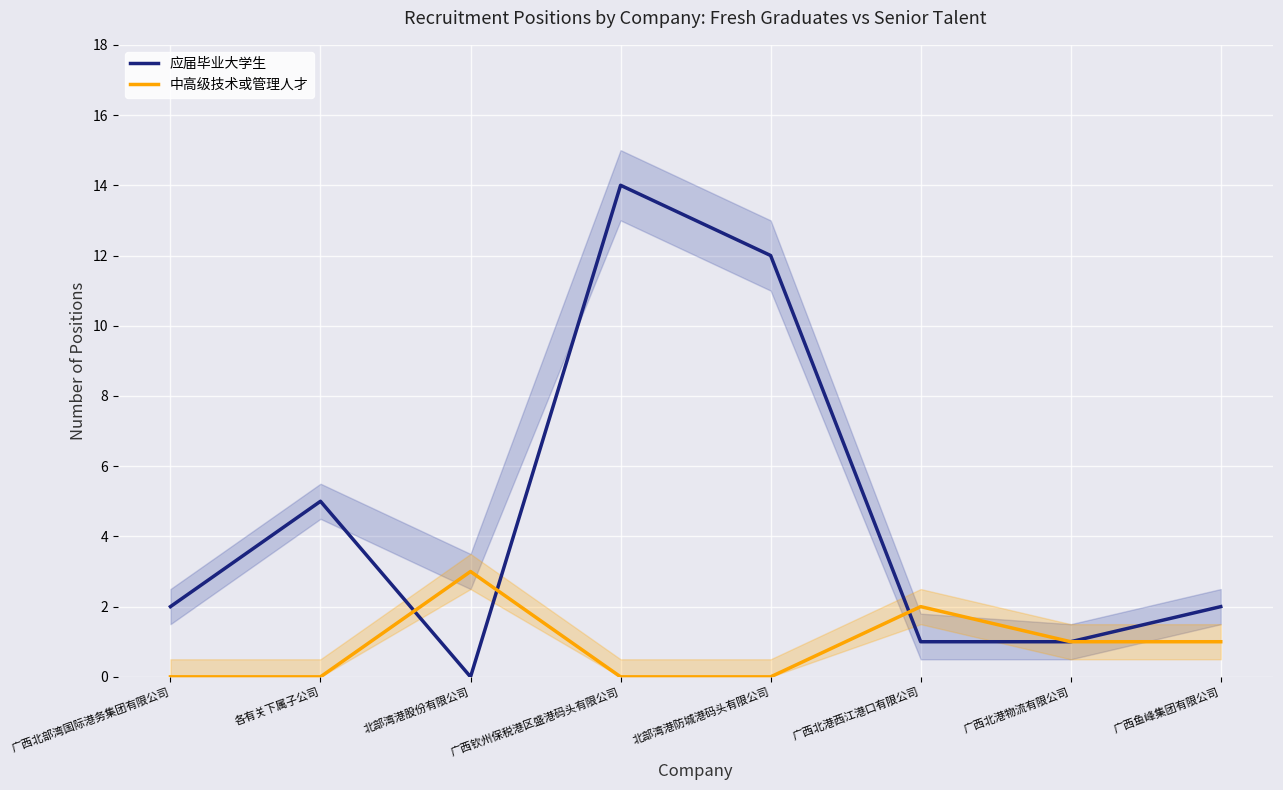

At which category does 中高级技术或管理人才 reach its first local peak?

北部湾港股份有限公司